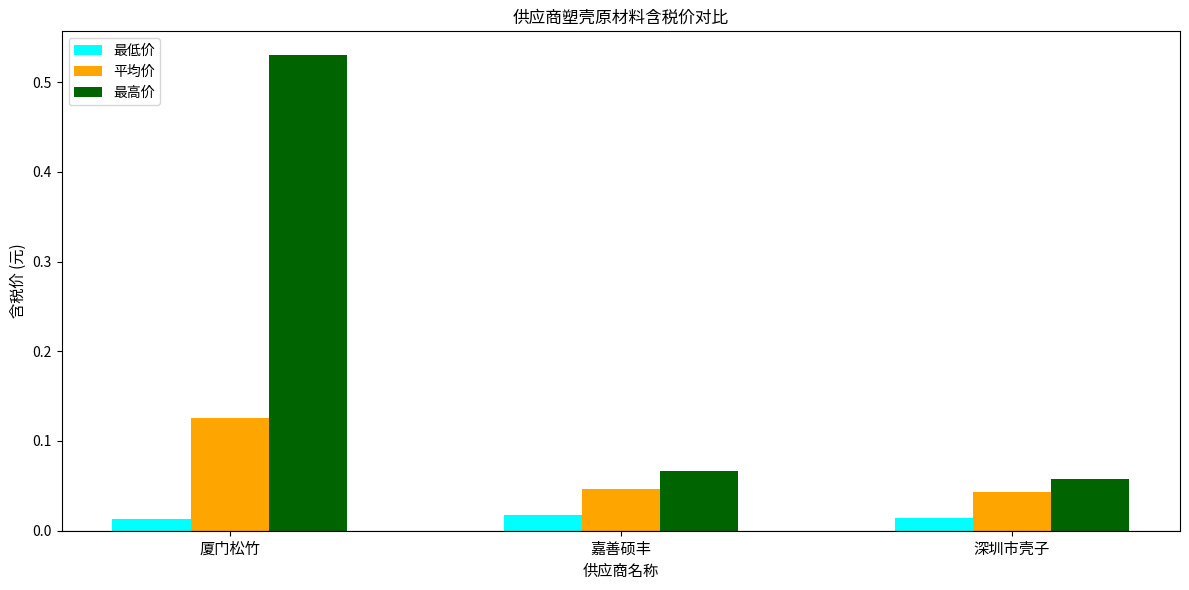

Which category has the highest value across all series?

厦门松竹